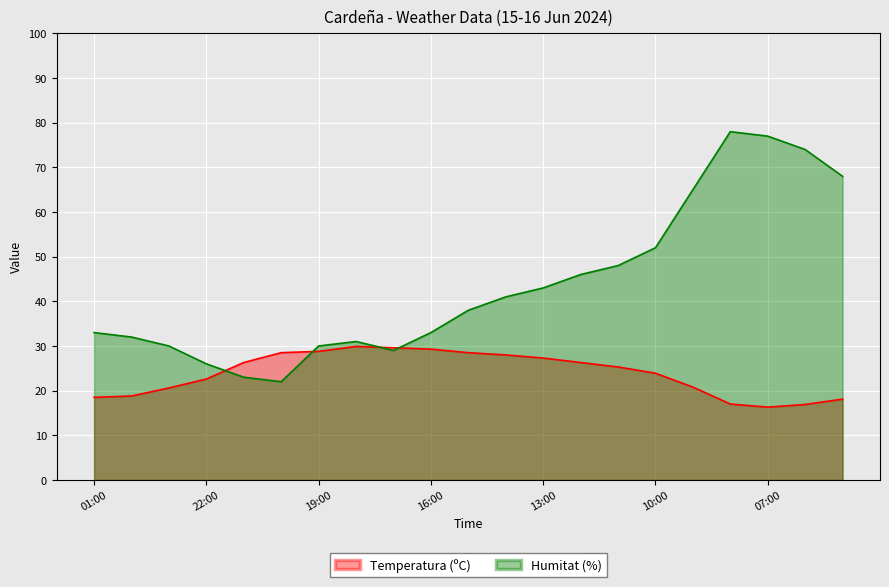

What is the difference between the Humitat (%) values at 10:00 and 14:00?

11.0